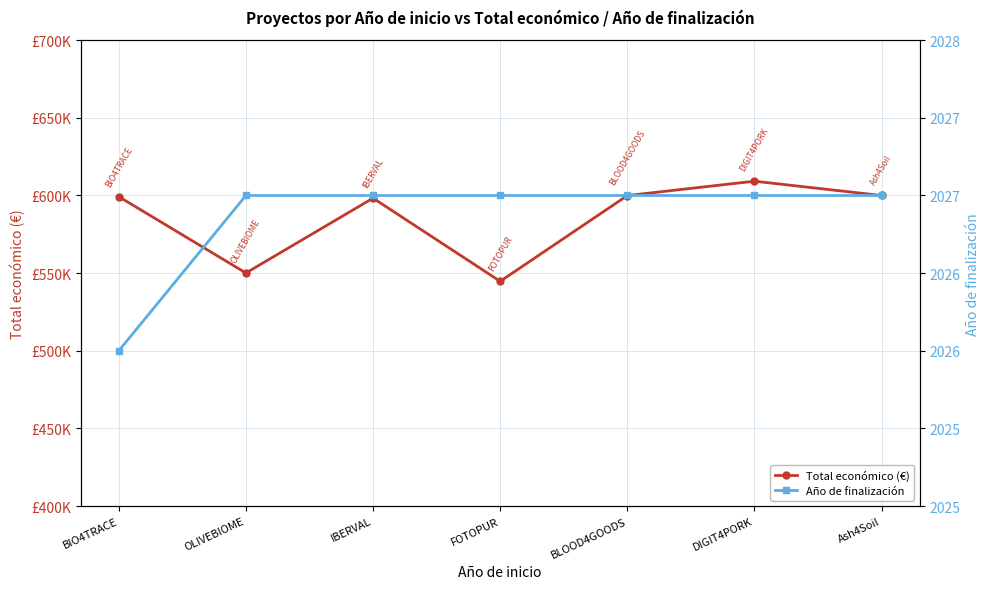

How many Año de finalización values are between 2027 and 2028?

6